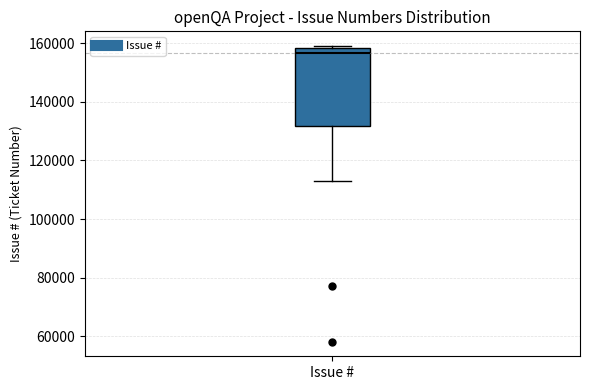

Transcribe this box plot: give where the median line is, the range the box spans, and where the two whiskers end, as read against the y-axis. The values are not printed on the chart, so give them approximately, as read against the axis.

median 156000, box 132000 to 158000, whiskers 112000 to 160000